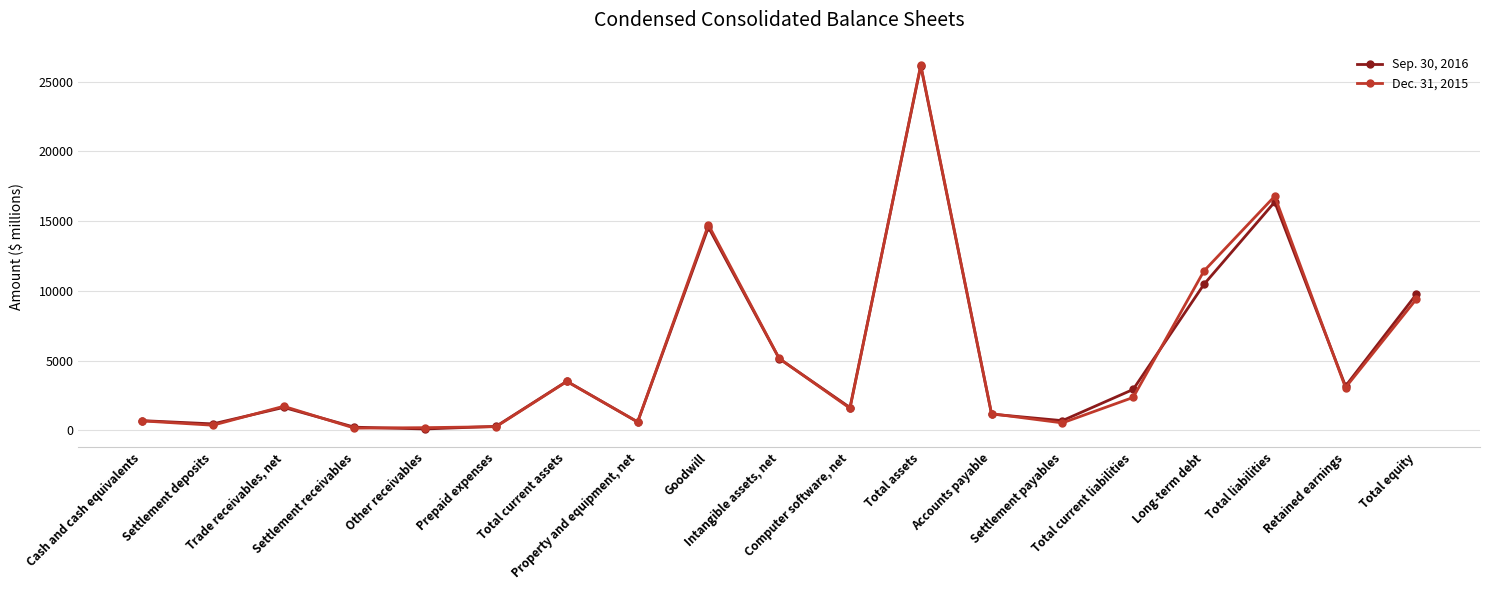

At how many categories does at least one series exceed 9104?

5